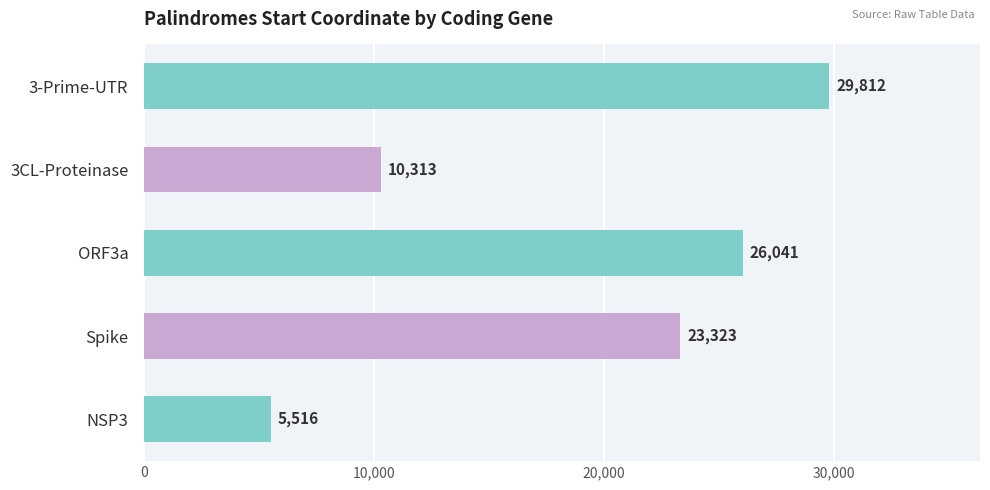

At which label is the value closest to 17664?

Spike